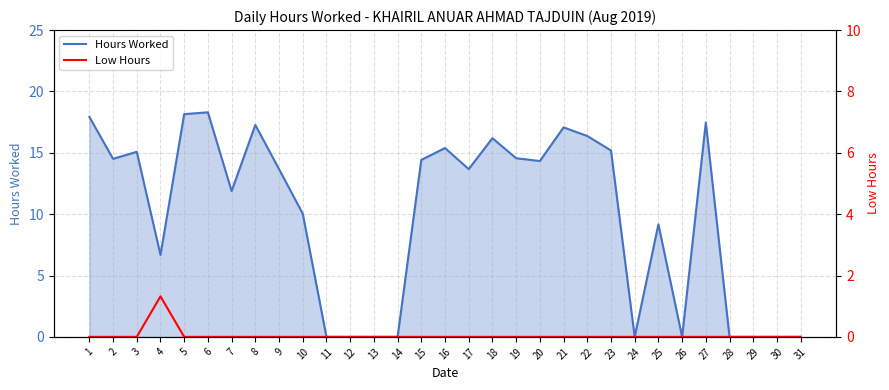

How many values in the Hours Worked series exceed 13?

17